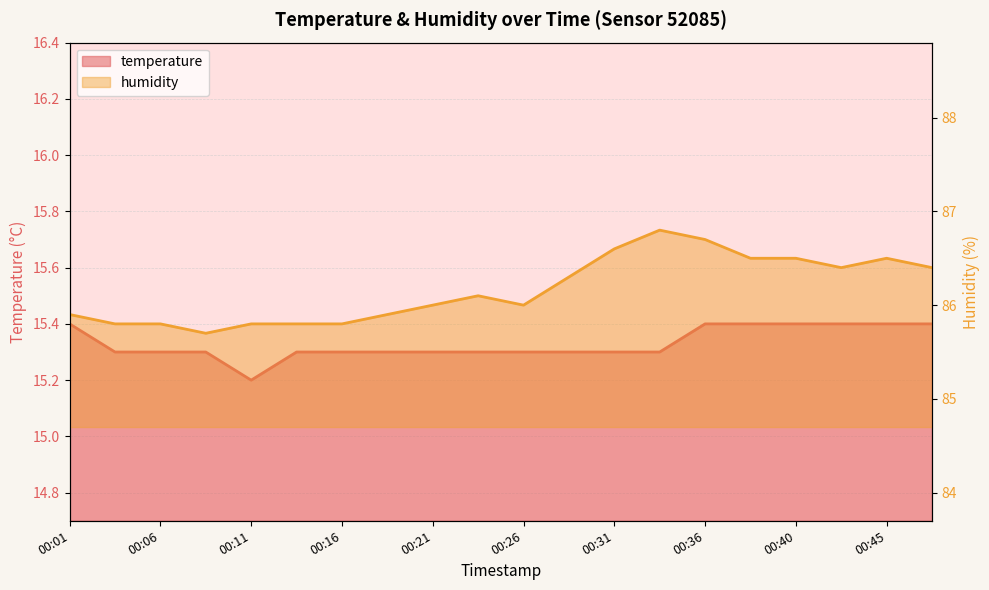

True or false: humidity has more than 2 interior local peaks.

True